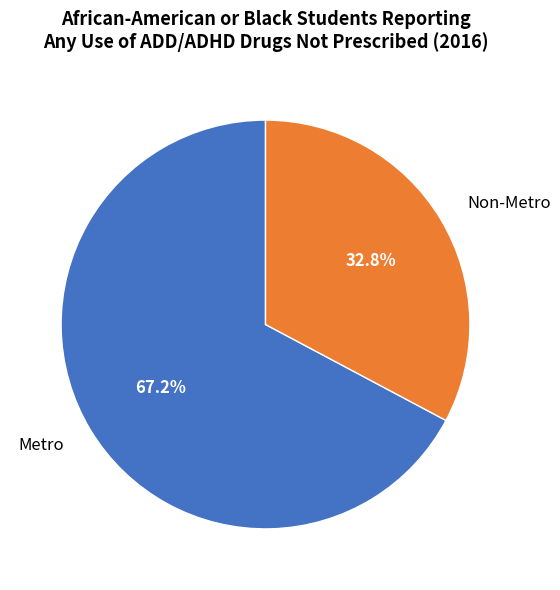

Which has a higher value, Non-Metro or Metro?

Metro